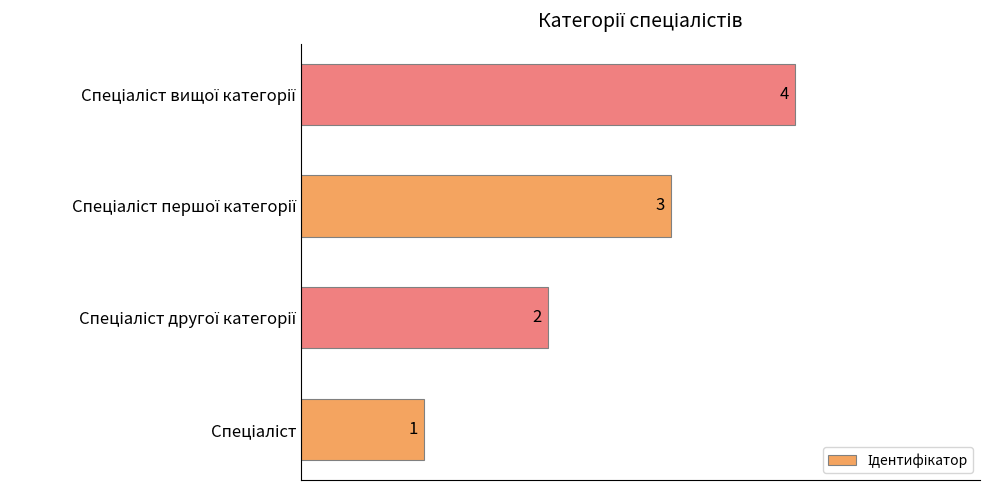

Count the number of categories in the chart.

4